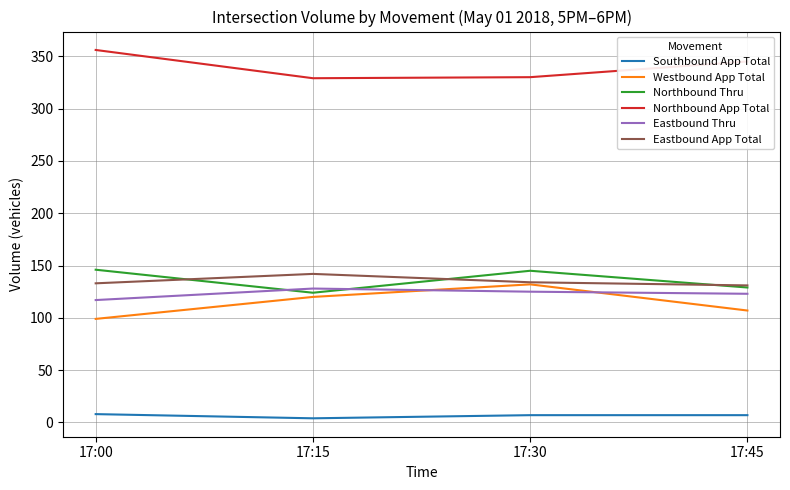

What is the sum of the Northbound App Total values at 17:15 and 17:30?

659